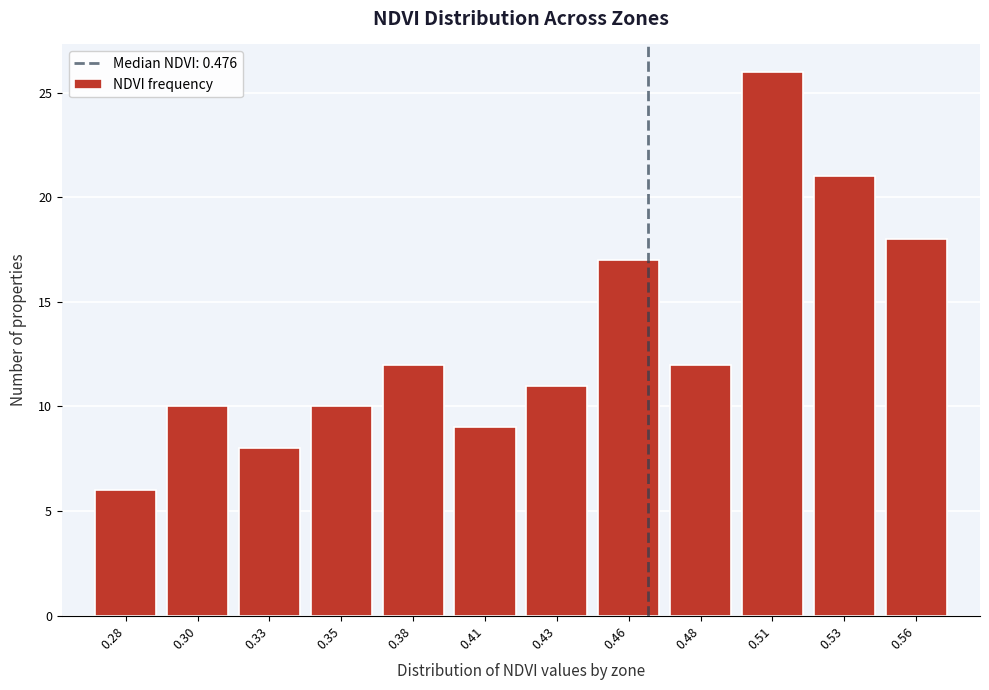

Reading right to left, transcribe all the data shown in this chart.

18	21	26	12	17	11	9	12	10	8	10	6